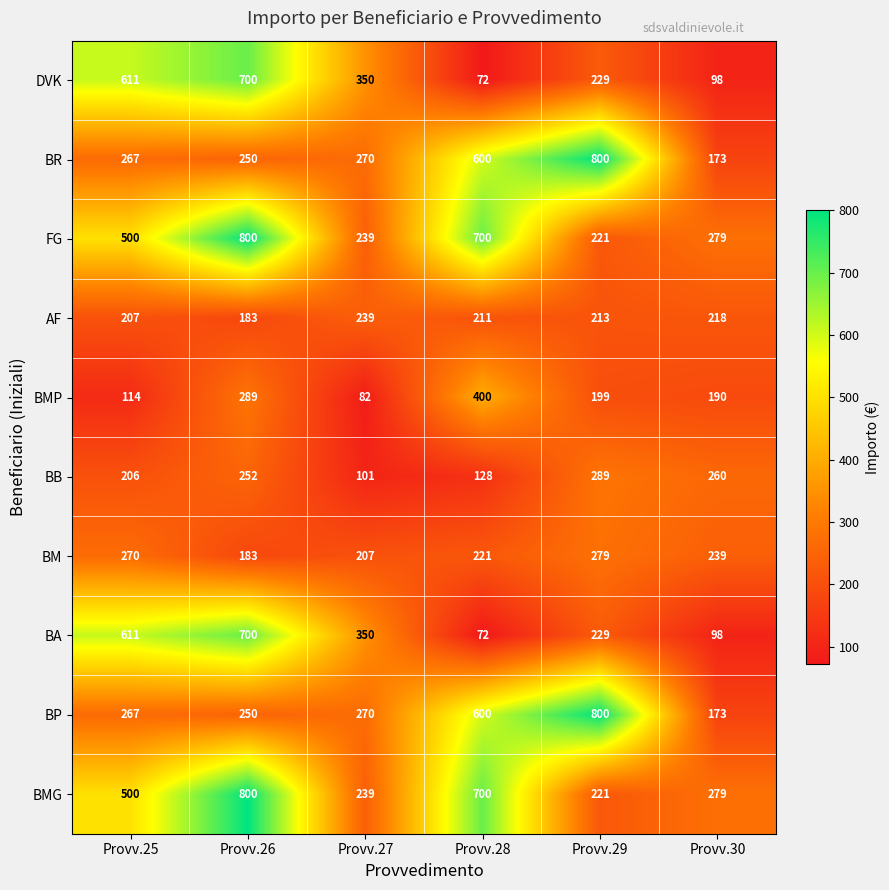

What is the greatest value displayed?

800